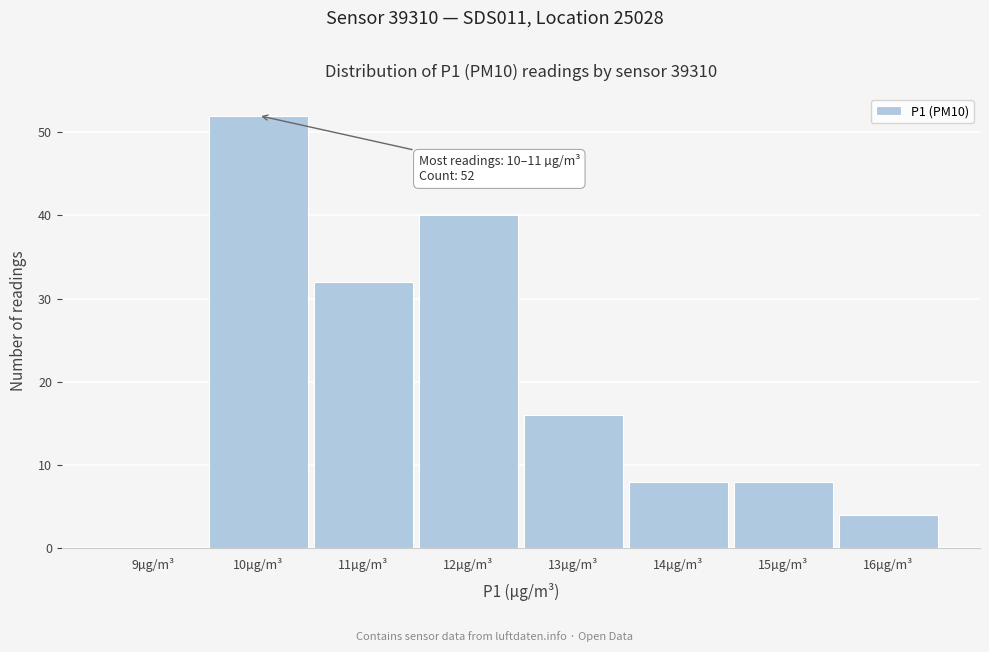

Reading left to right, list all the values displayed in this chart.

9µg/m³=0	10µg/m³=52	11µg/m³=32	12µg/m³=40	13µg/m³=16	14µg/m³=8	15µg/m³=8	16µg/m³=4